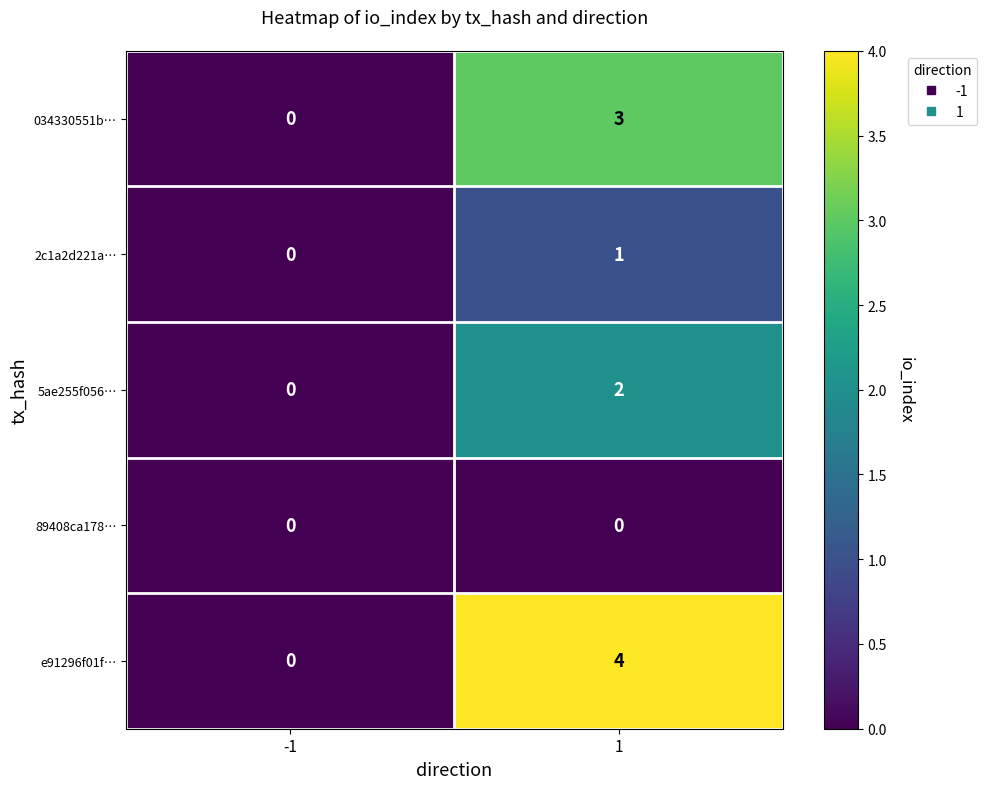

What is the sum of the 034330551b… values at 1 and -1?

3